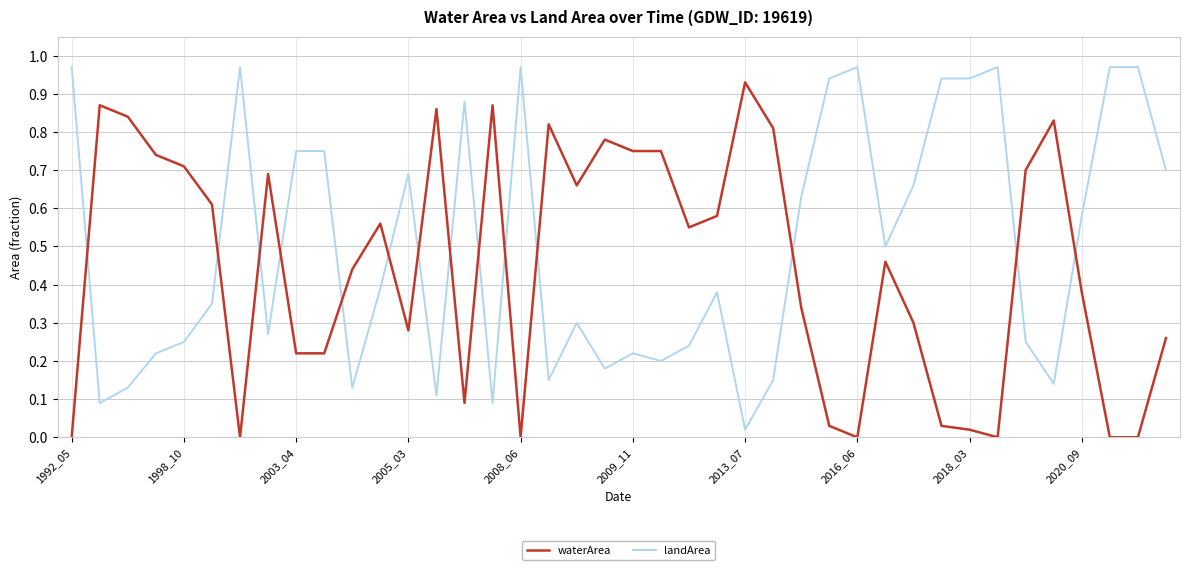

Which series has the largest total across all categories?

landArea